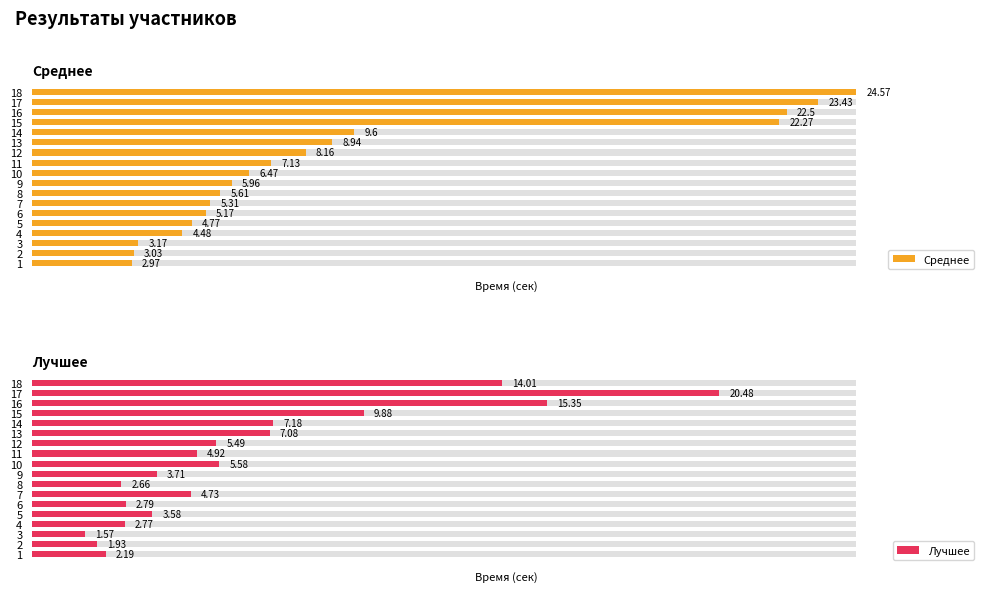

What is the difference between the second highest and minimum values in the Среднее series?

20.5